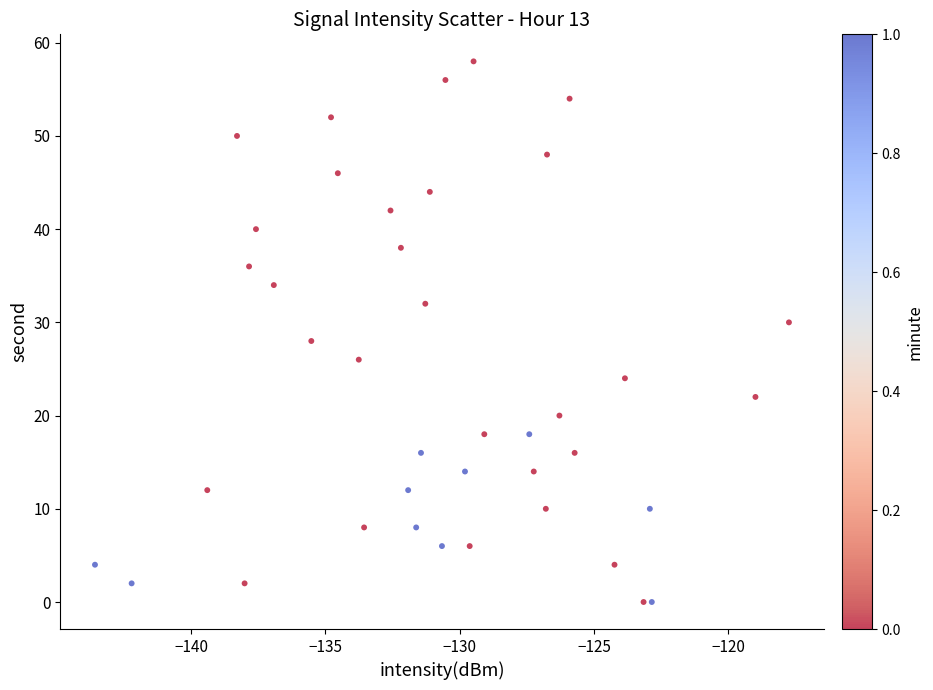

What is the range of Y values (max minus min)?

58